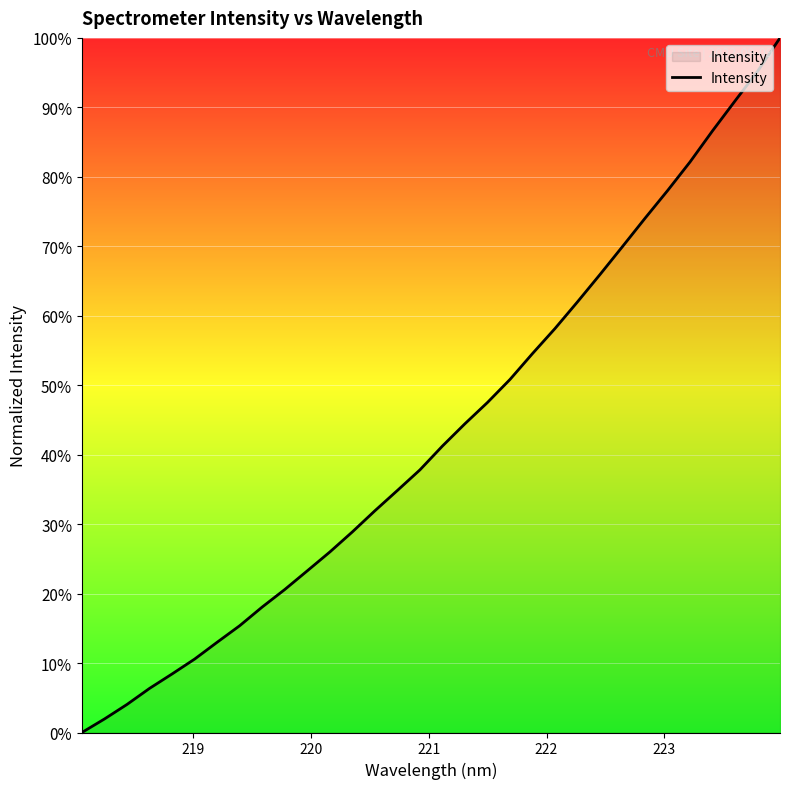

What is the maximum value shown in the chart?

100.0